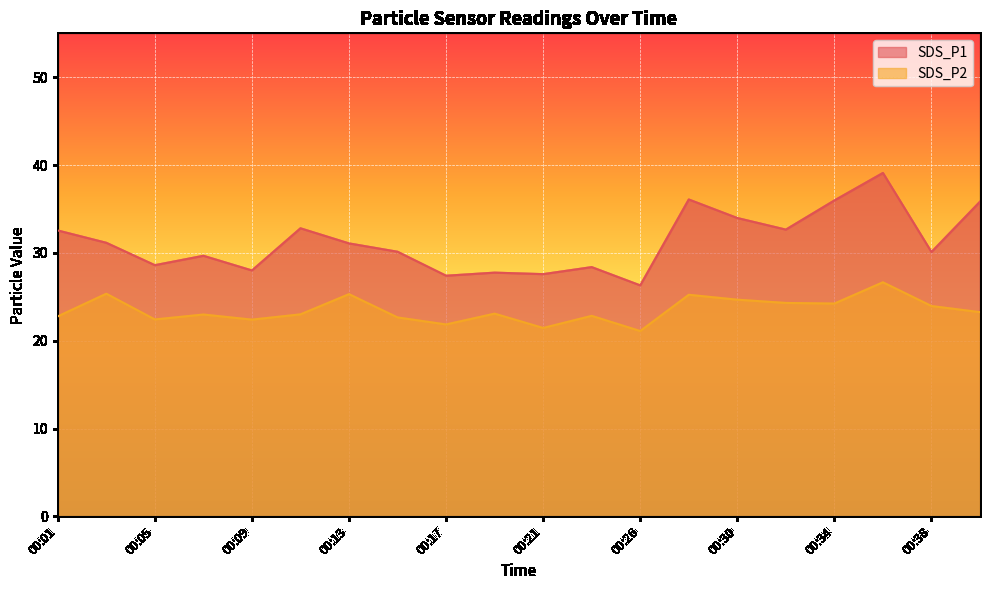

The SDS_P1 series shows 47.2 at 00:26. True or false?

False